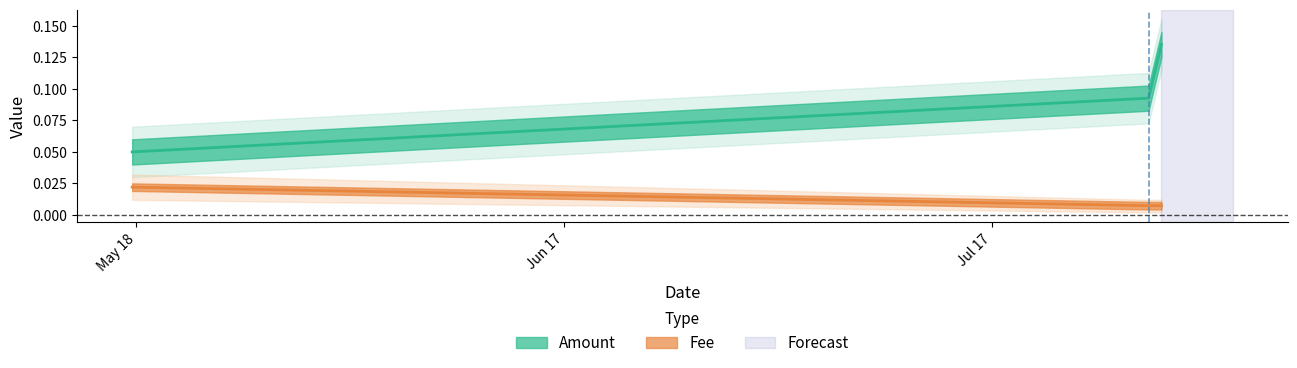

Rank the categories by Fee value from highest to lowest.

2019-05-17 16:52:32, 2019-07-27 23:42:21, 2019-07-28 21:18:40